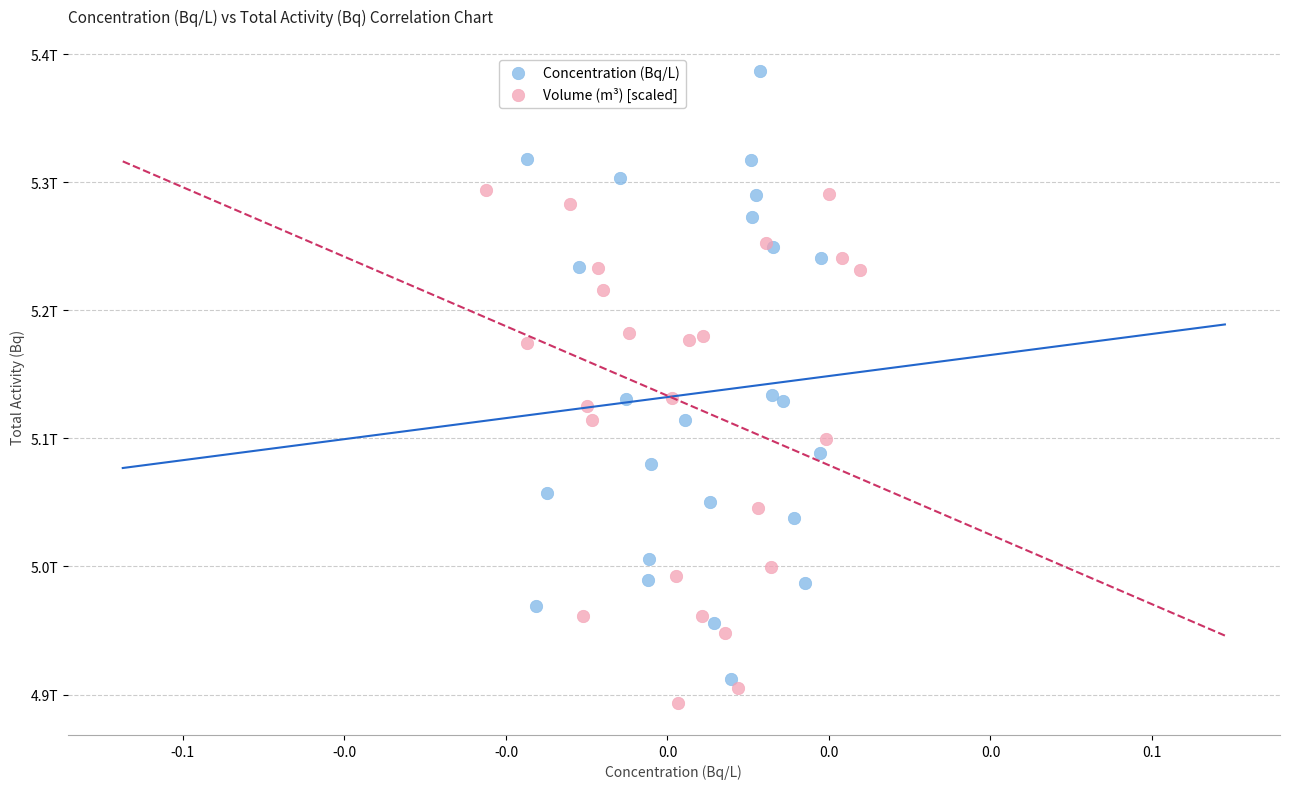

What are all the series names shown in the legend?

Concentration (Bq/L), Volume (m³) [scaled]